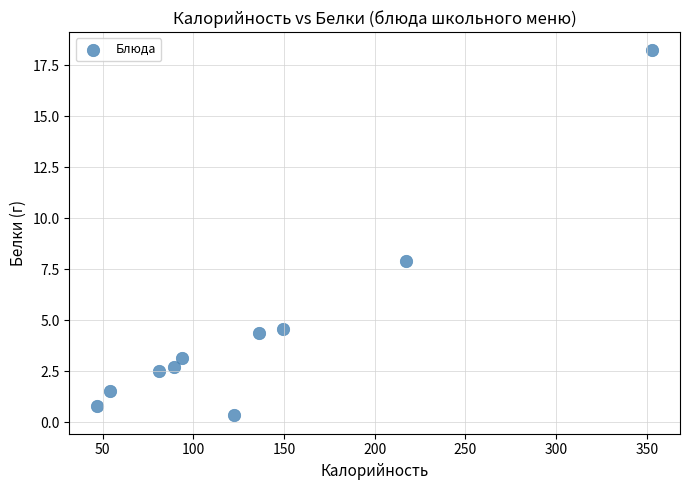

What Y value in the scatter plot is closest to 9?

7.9